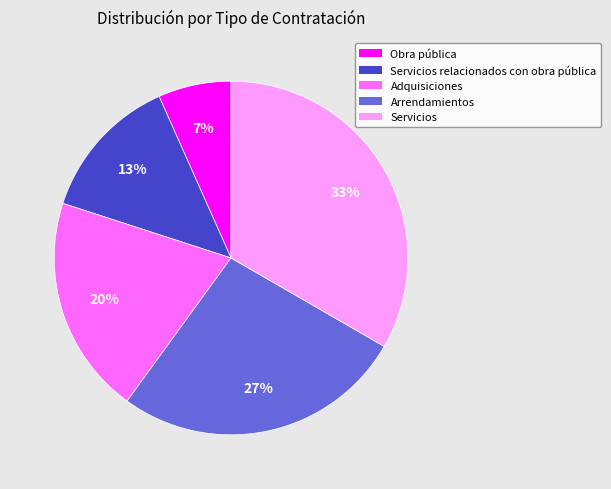

Between Arrendamientos and Servicios, which is larger?

Servicios